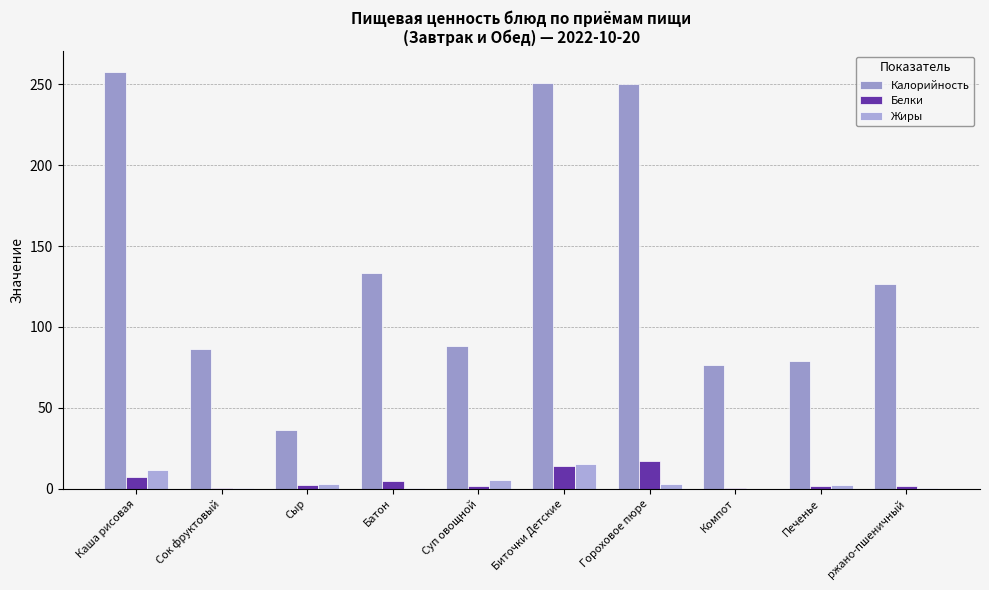

How many series are shown in this chart?

3